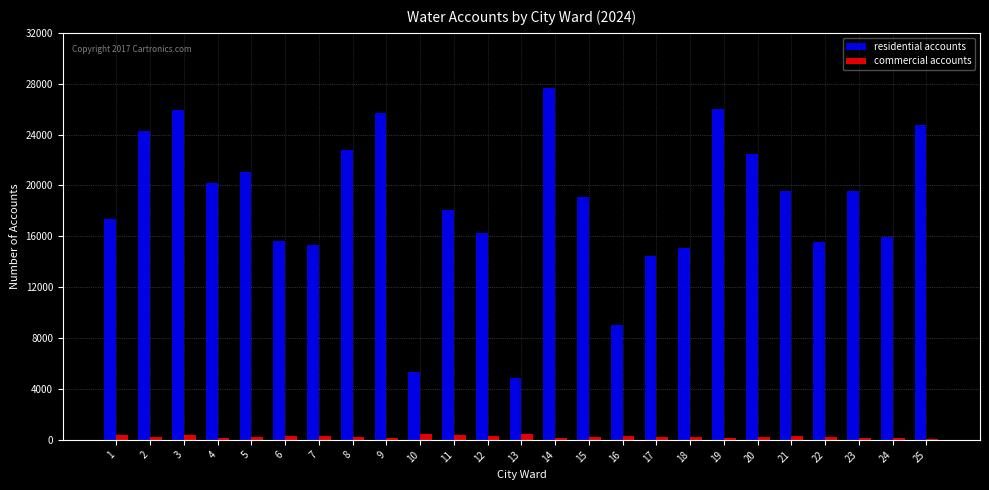

True or false: commercial accounts has a value of 393 at 11.

True